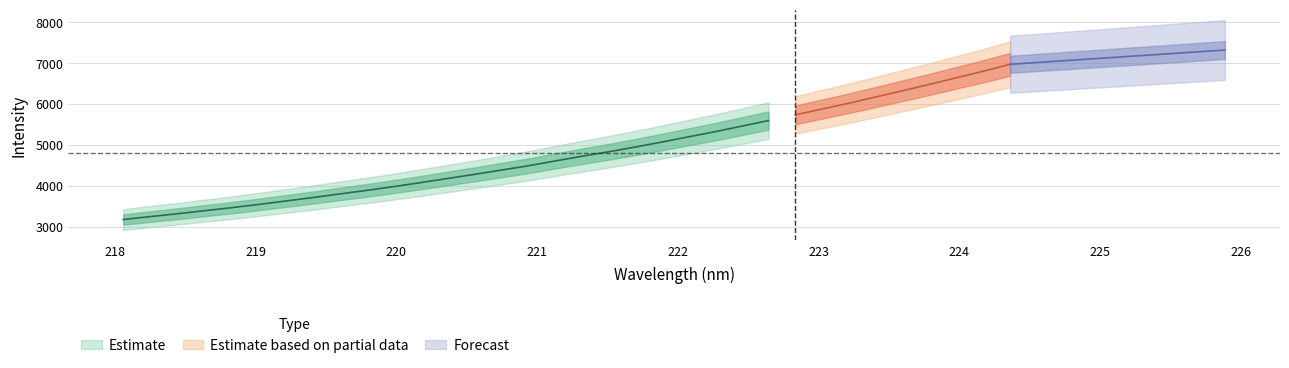

True or false: y and x intersect in this chart.

False